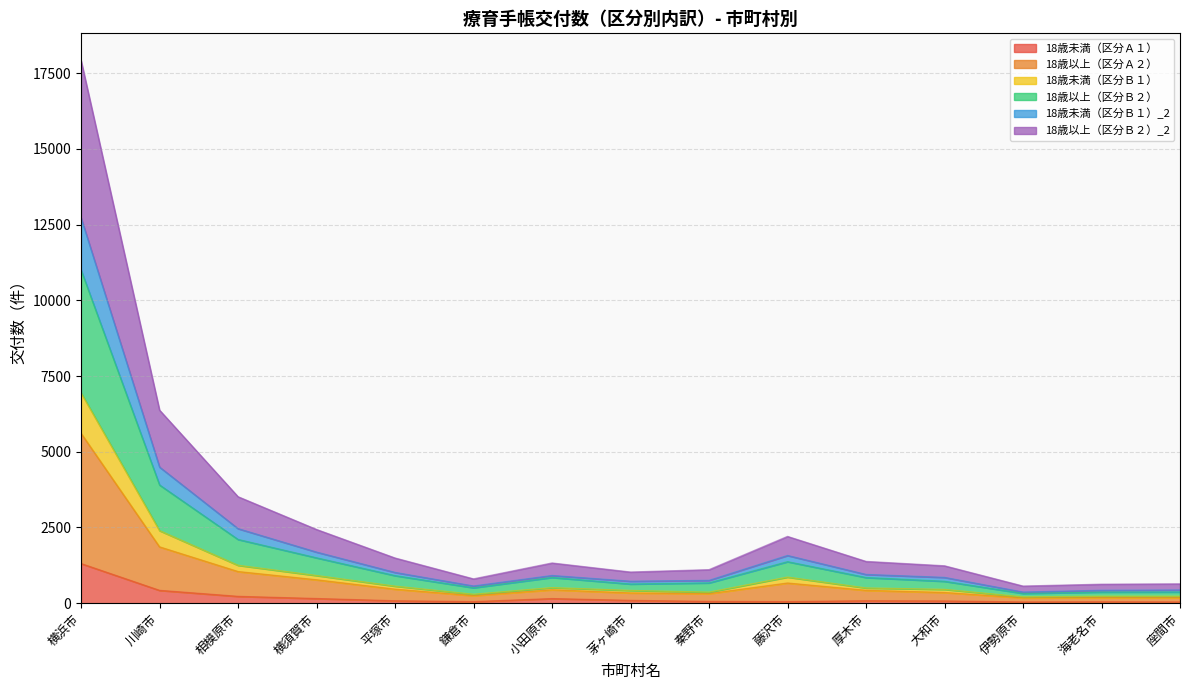

Which category has the lowest value across all series?

伊勢原市